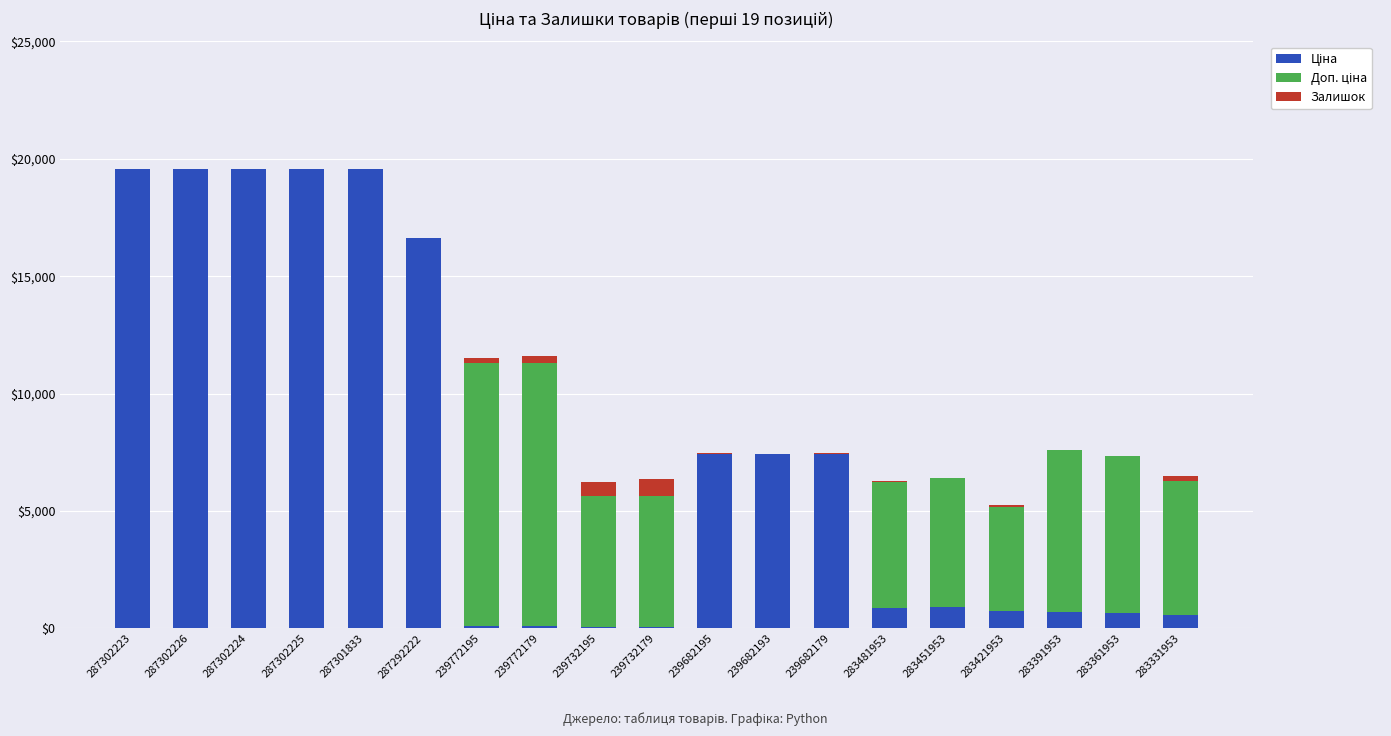

The value of Доп. ціна at 239772179 is 11182.0. True or false?

True